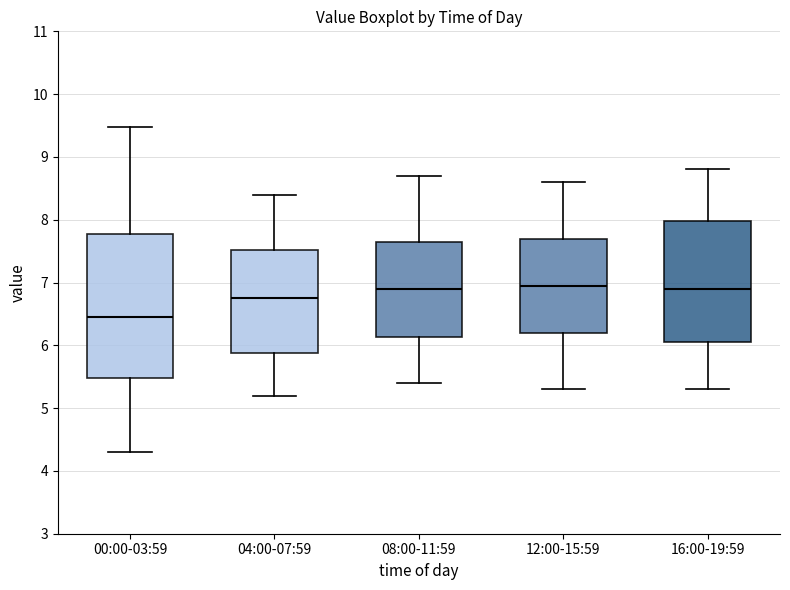

Which box is the tallest, from its lower edge to its upper edge?

00:00-03:59